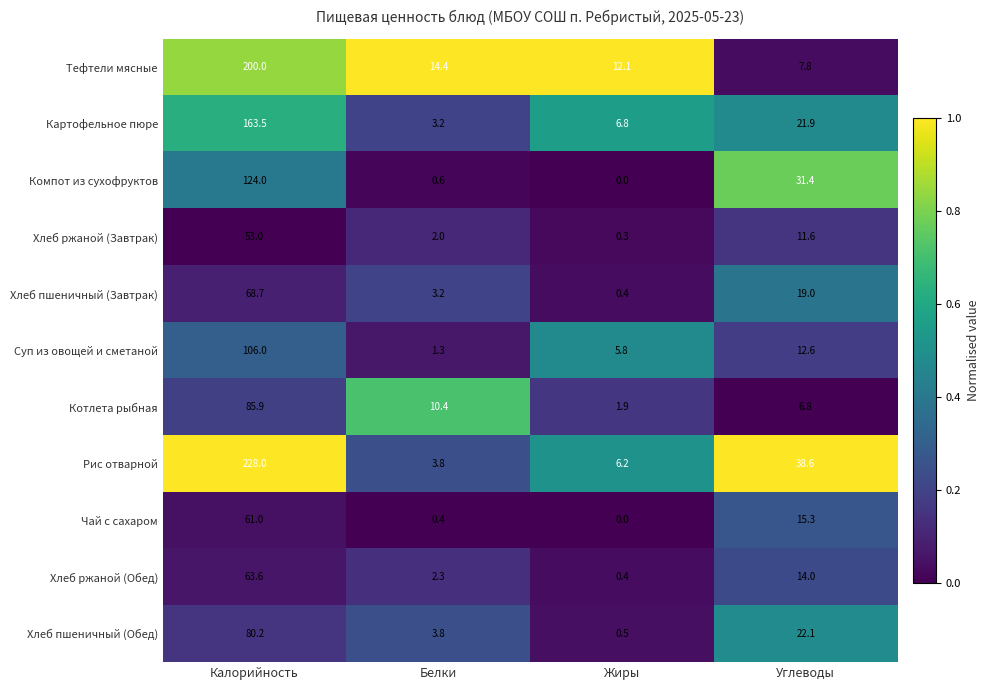

How many data points does each series have?

4